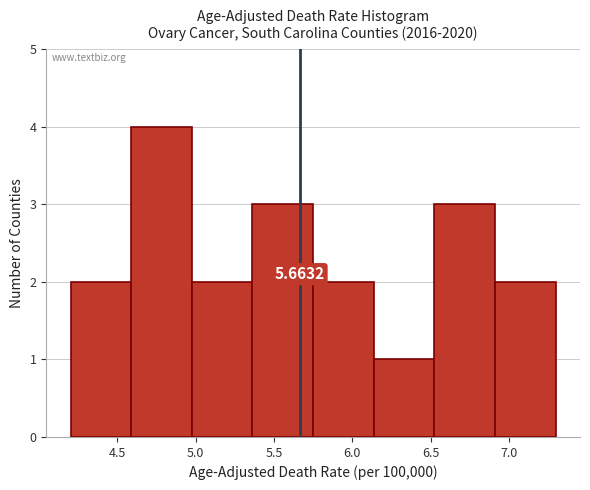

Over which range of the x-axis is the bar tallest?

4.60 to 5.00